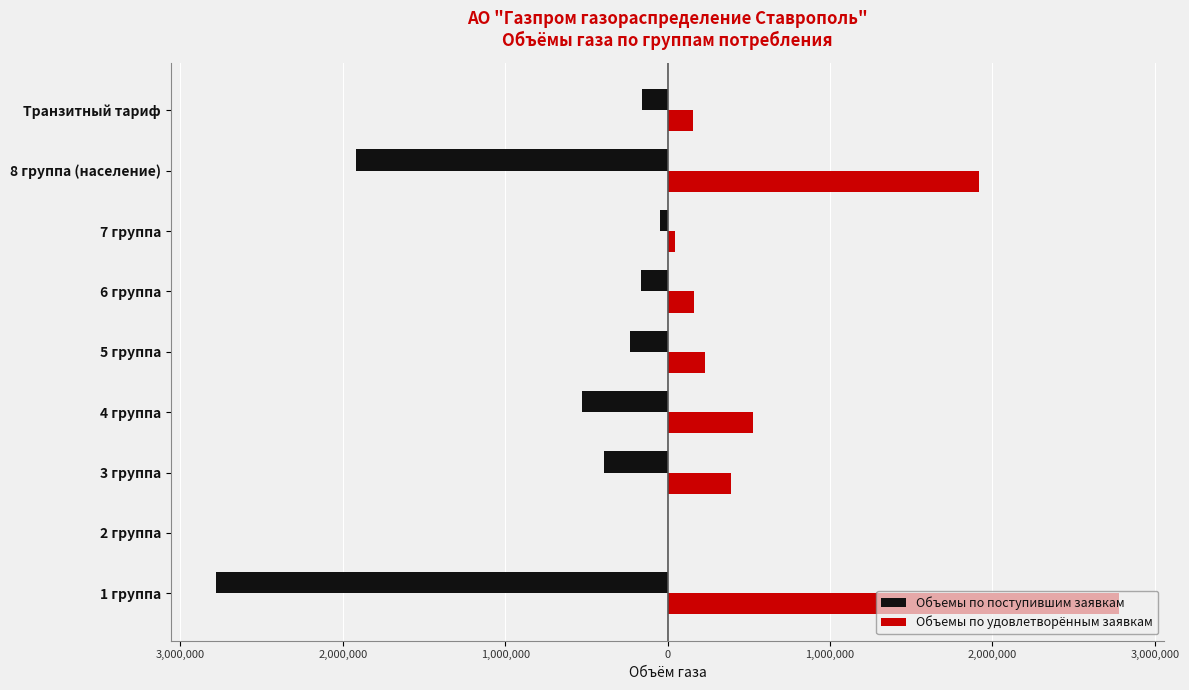

What are all the series names shown in the legend?

Объемы по поступившим заявкам, Объемы по удовлетворённым заявкам